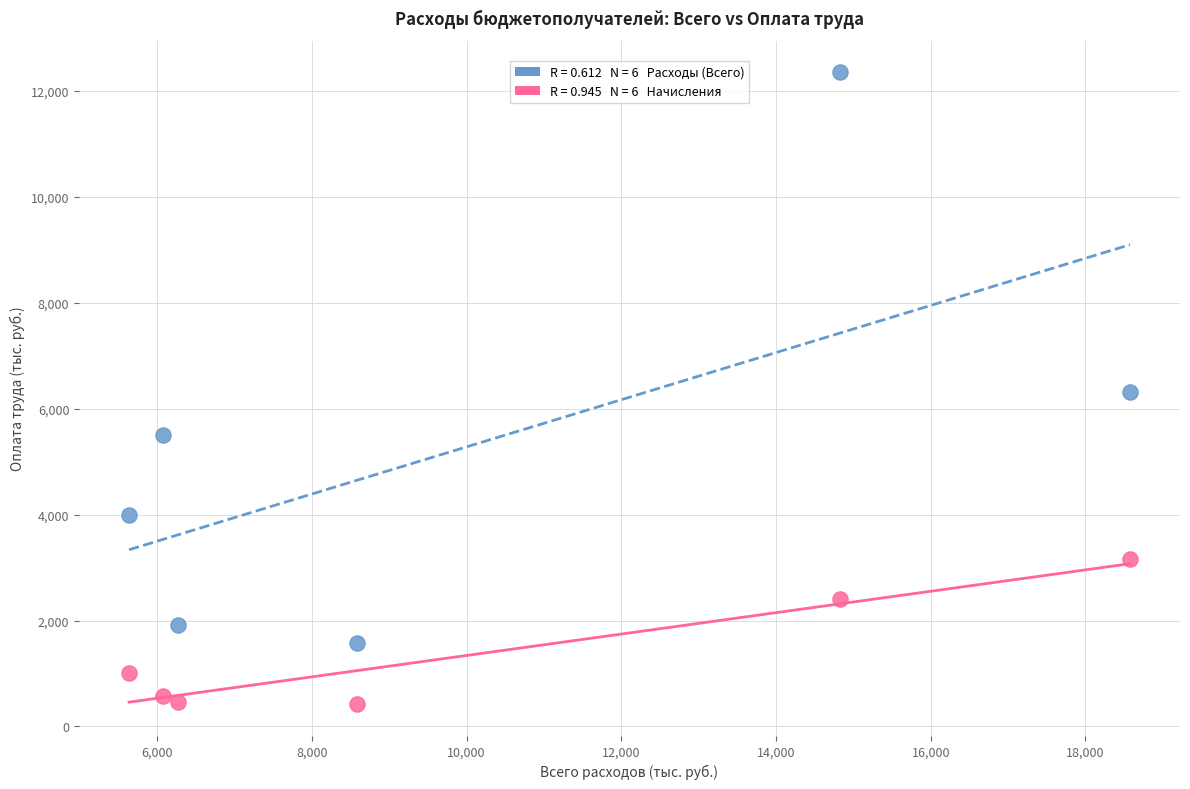

Across all data points, what is the range of Y values (max minus min)?

11923.0